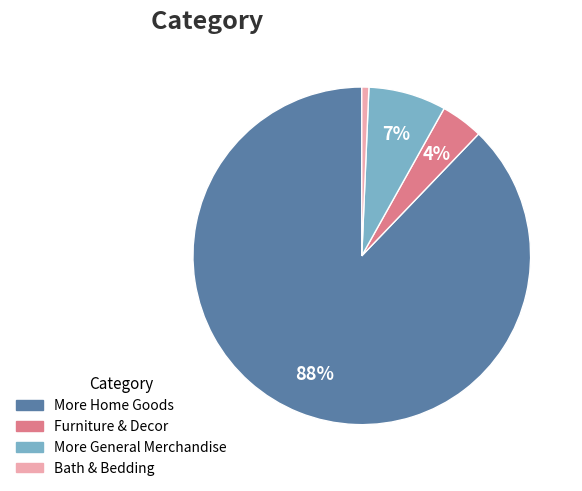

To the nearest percent, what percentage of the pie is Bath & Bedding?

1%